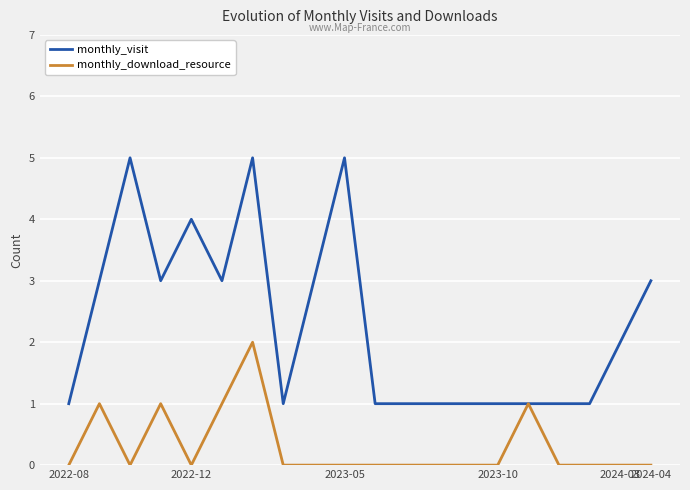

Rank the series by their maximum value, from lowest to highest.

monthly_download_resource, monthly_visit